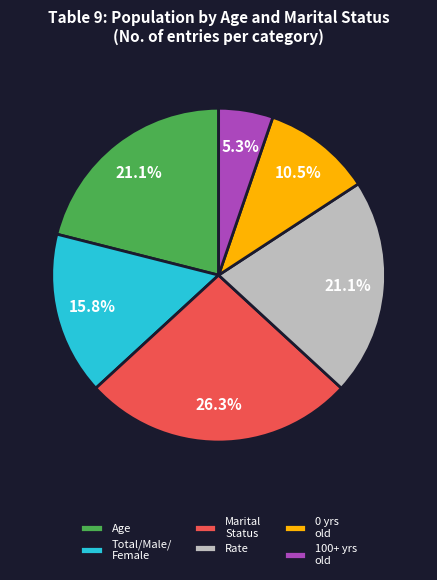

Does Rate represent more than half of the total?

No